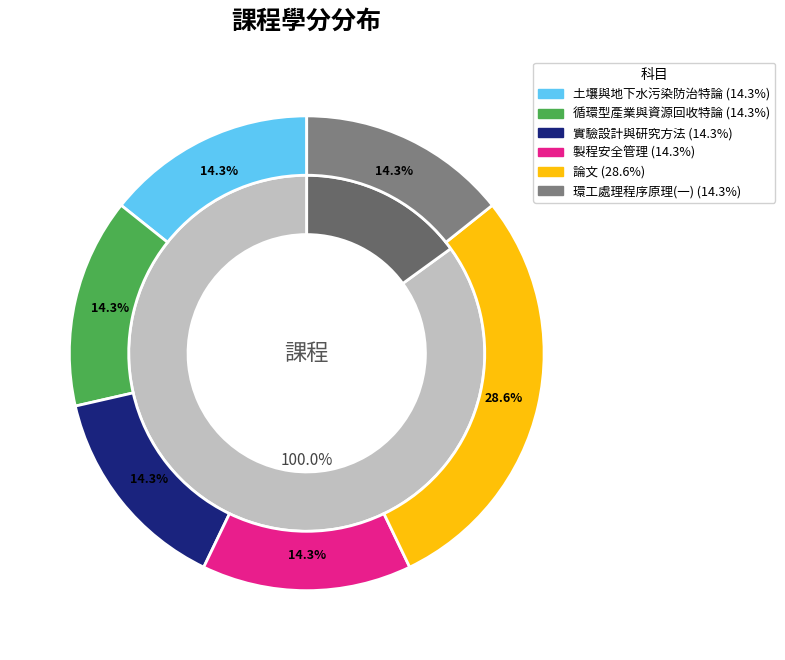

To the nearest percent, what portion does 實驗設計與研究方法 represent?

14%